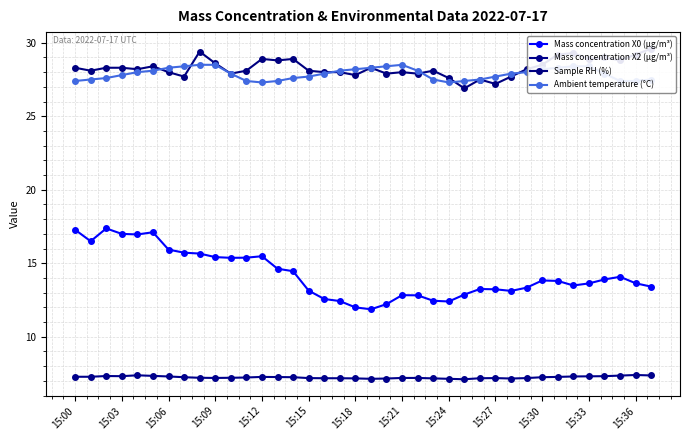

Is this an area chart (filled region under the line)?

No